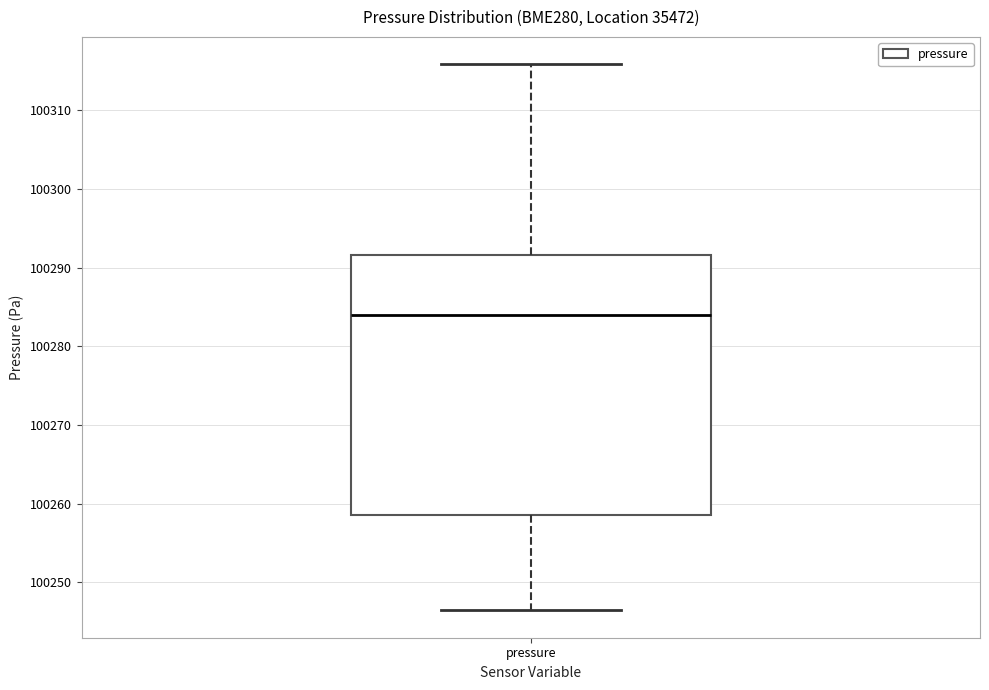

Where does the median line of the box for pressure sit on the y-axis? The values are not printed on the chart, so give them approximately, as read against the axis.

100284